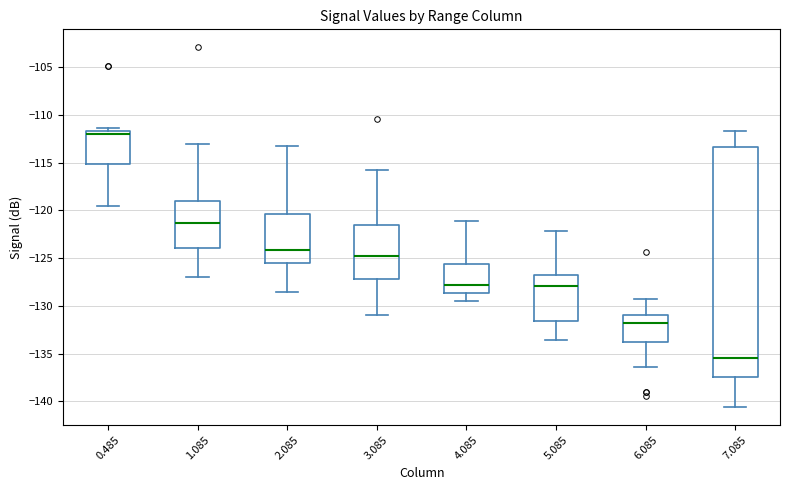

Reading left to right, transcribe this box plot: for each box, give where its median line is, the range the box spans, and where its two whiskers end, as read against the y-axis. The values are not printed on the chart, so give them approximately, as read against the axis.

0.485: median -112.0, box -115.0 to -111.5, whiskers -119.5 to -111.5 (just above the box's upper edge)
1.085: median -121.5, box -124.0 to -119.0, whiskers -127.0 to -113.0
2.085: median -124.0, box -125.5 to -120.5, whiskers -128.5 to -113.0
3.085: median -124.5, box -127.0 to -121.5, whiskers -131.0 to -116.0
4.085: median -128.0, box -128.5 to -125.5, whiskers -129.5 to -121.0
5.085: median -128.0, box -131.5 to -126.5, whiskers -133.5 to -122.0
6.085: median -131.5, box -134.0 to -131.0, whiskers -136.5 to -129.5
7.085: median -135.5, box -137.5 to -113.5, whiskers -140.5 to -111.5